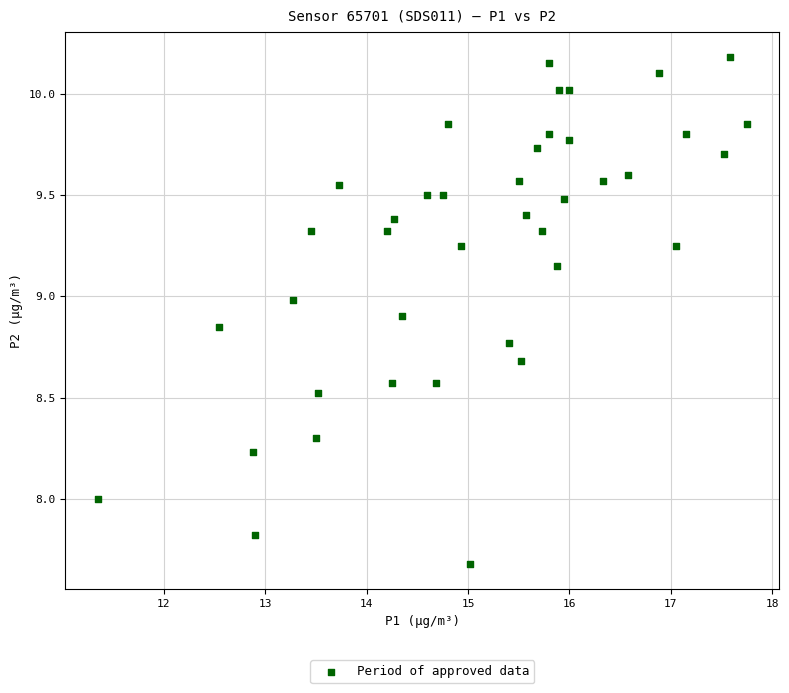

What is the range of X values (max minus min)?

6.4